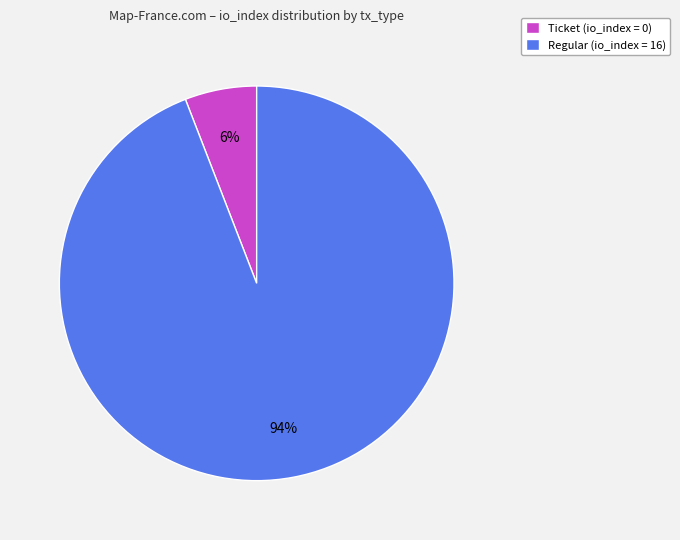

What is the smallest slice in the pie chart?

Ticket (io_index = 0)